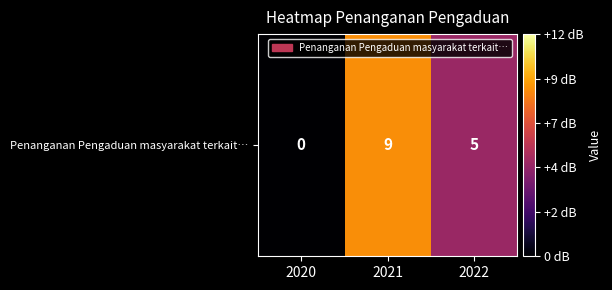

What is the maximum value shown in the chart?

9